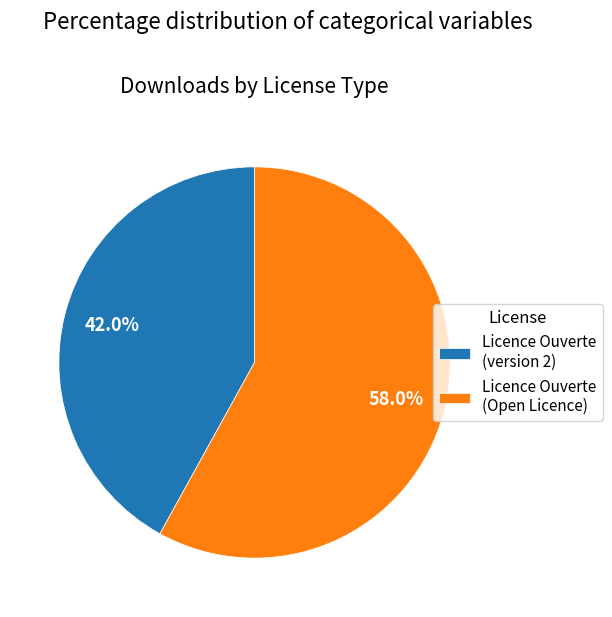

How many segments does this pie chart have?

2